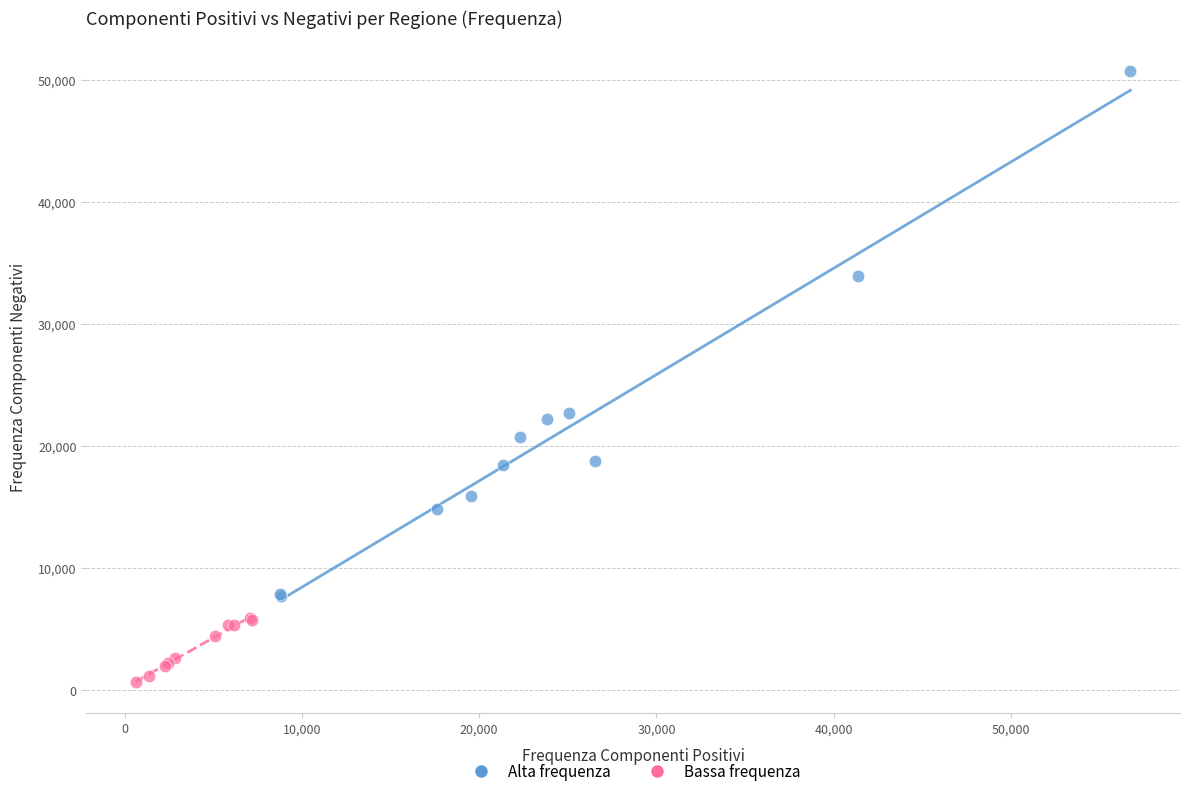

Which series has the largest Y range (max minus min)?

Alta frequenza